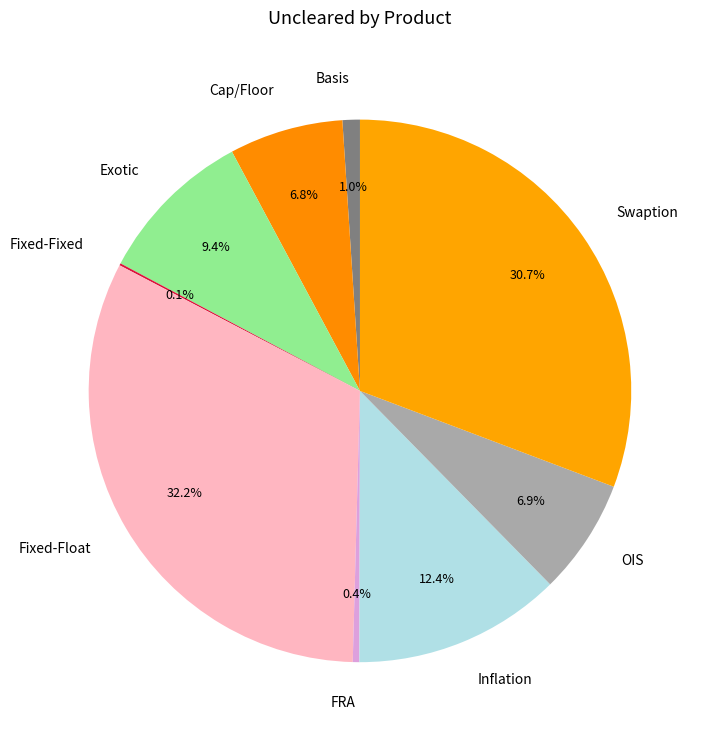

What is the largest slice in the pie chart?

Fixed-Float